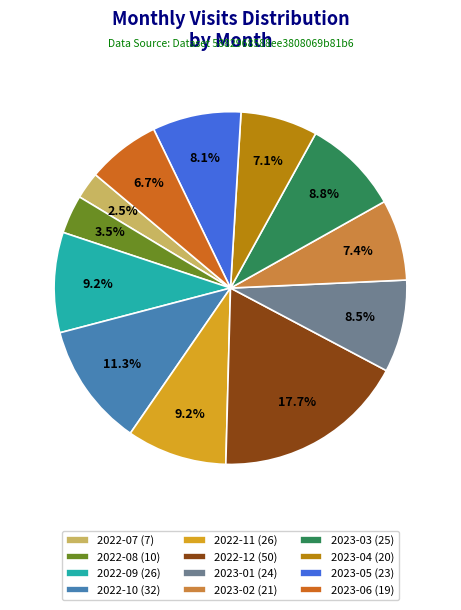

Does 2022-08 represent more than half of the total?

No